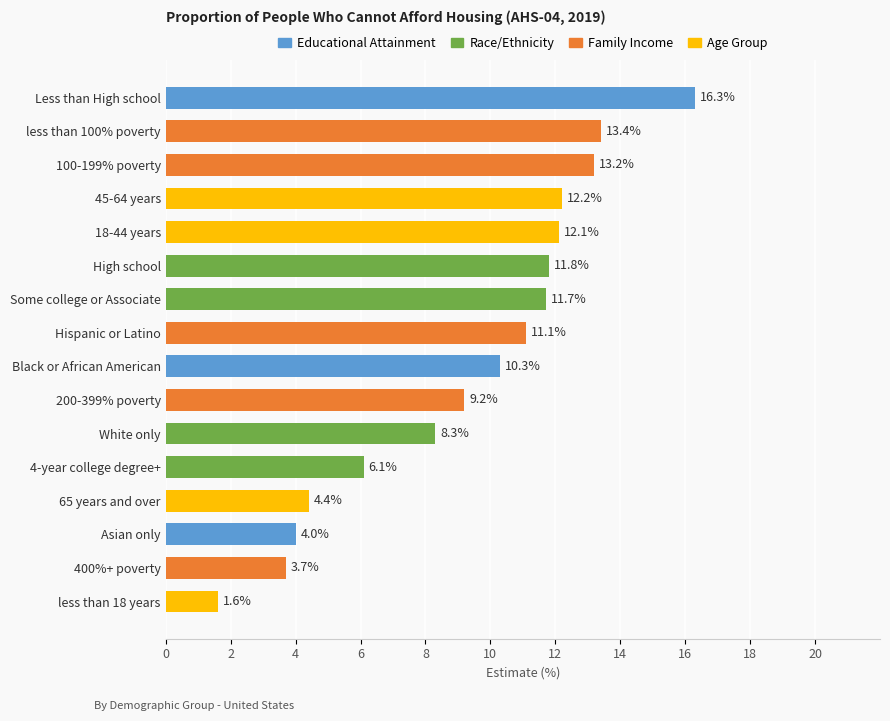

The chart shows a value of 12.1 at 18-44 years. True or false?

True